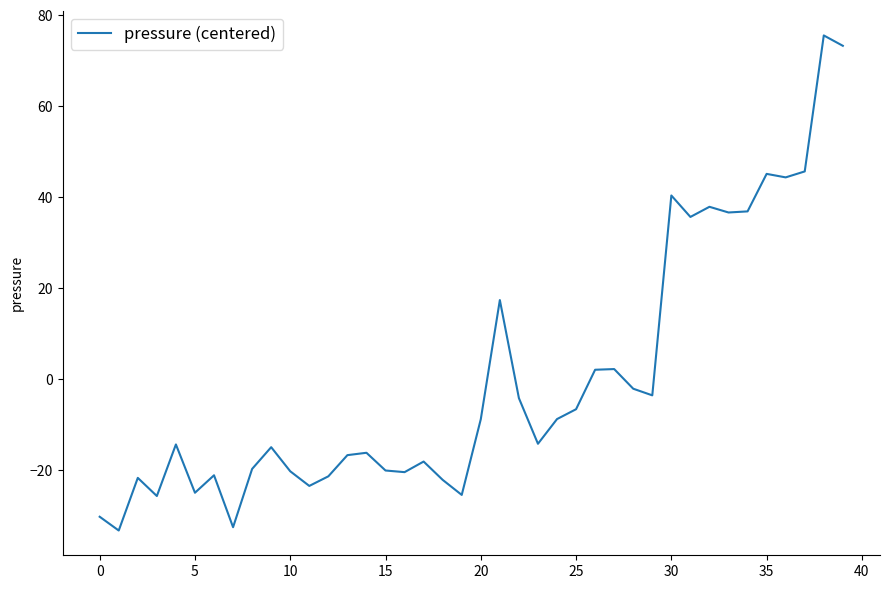

What is the maximum value shown in the chart?

75.5